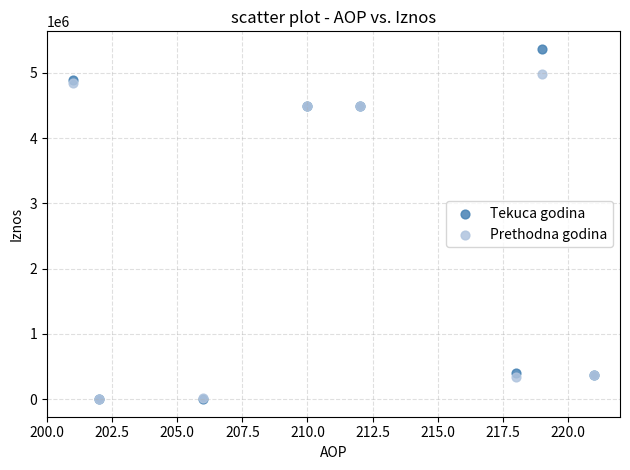

Which series has the largest Y range (max minus min)?

Tekuca godina